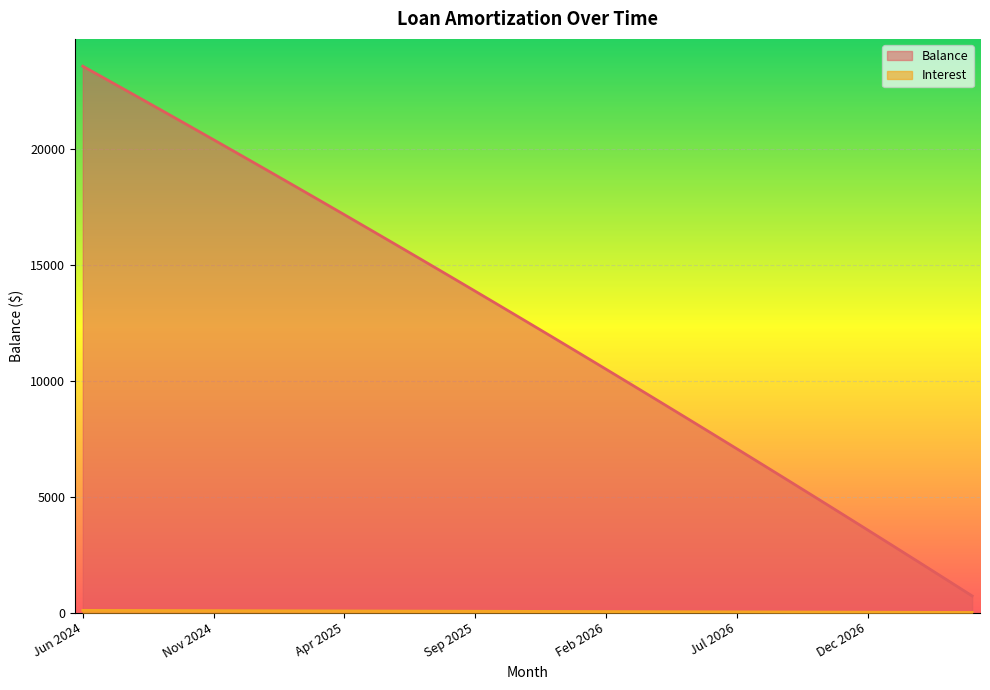

True or false: Interest and Balance intersect in this chart.

False